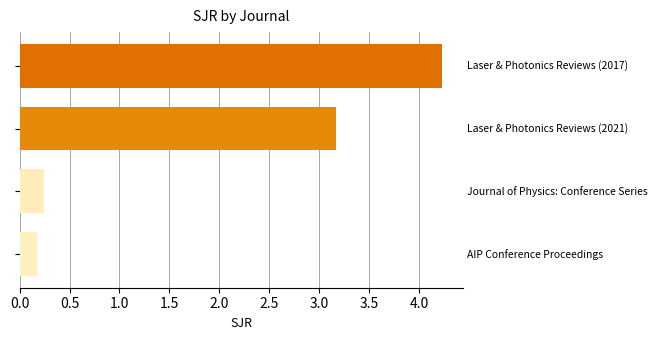

What is the difference between the second highest and minimum values?

3.0